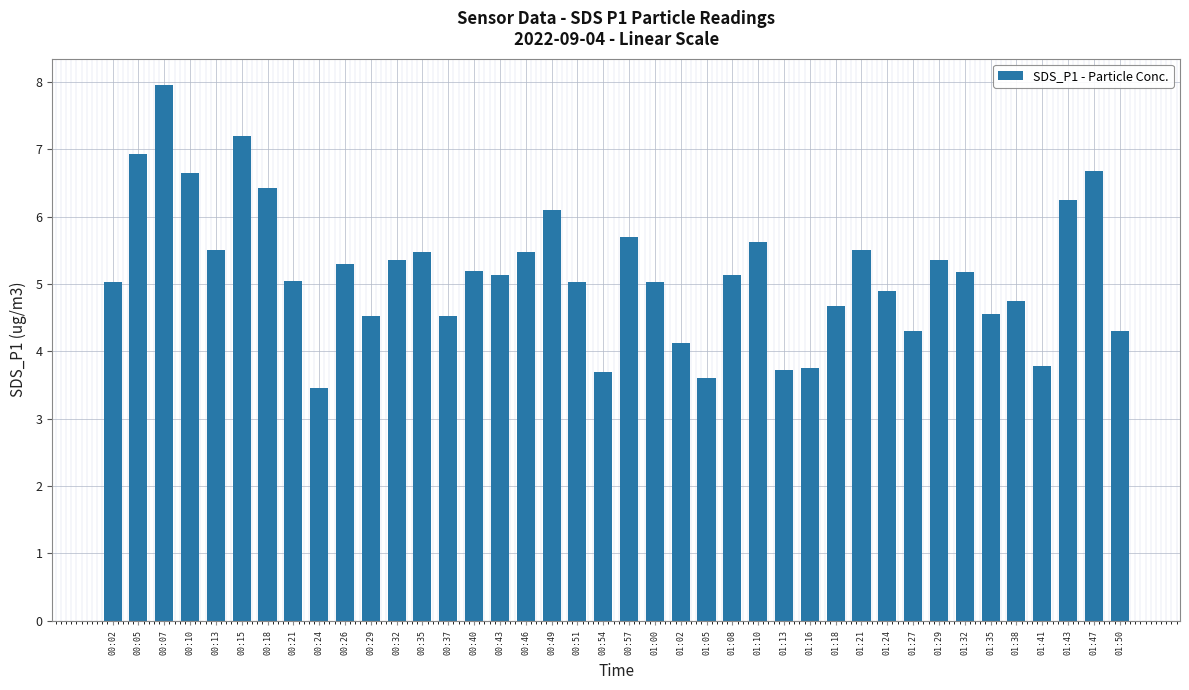

What is the maximum value shown in the chart?

8.0